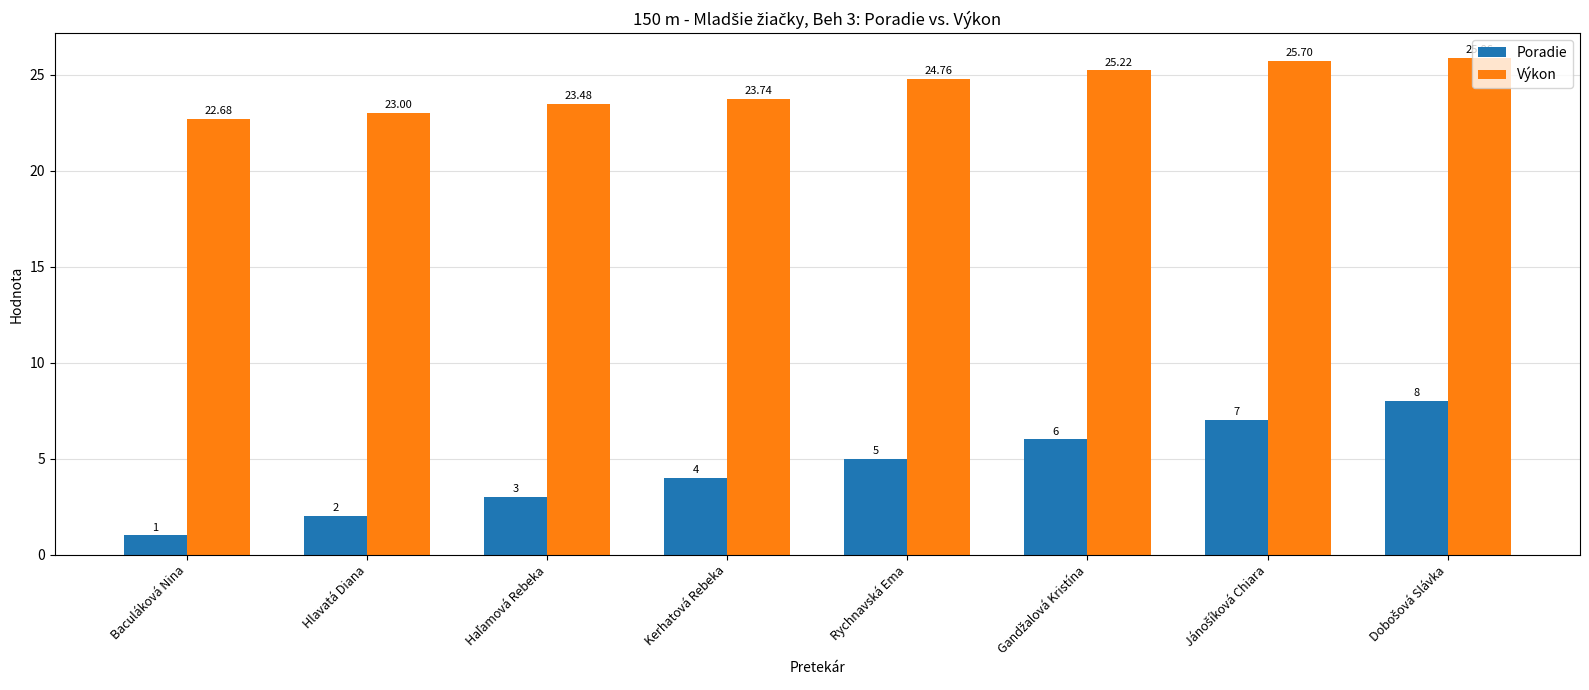

What is the value of the Poradie bar at the 3rd from the left?

3.0